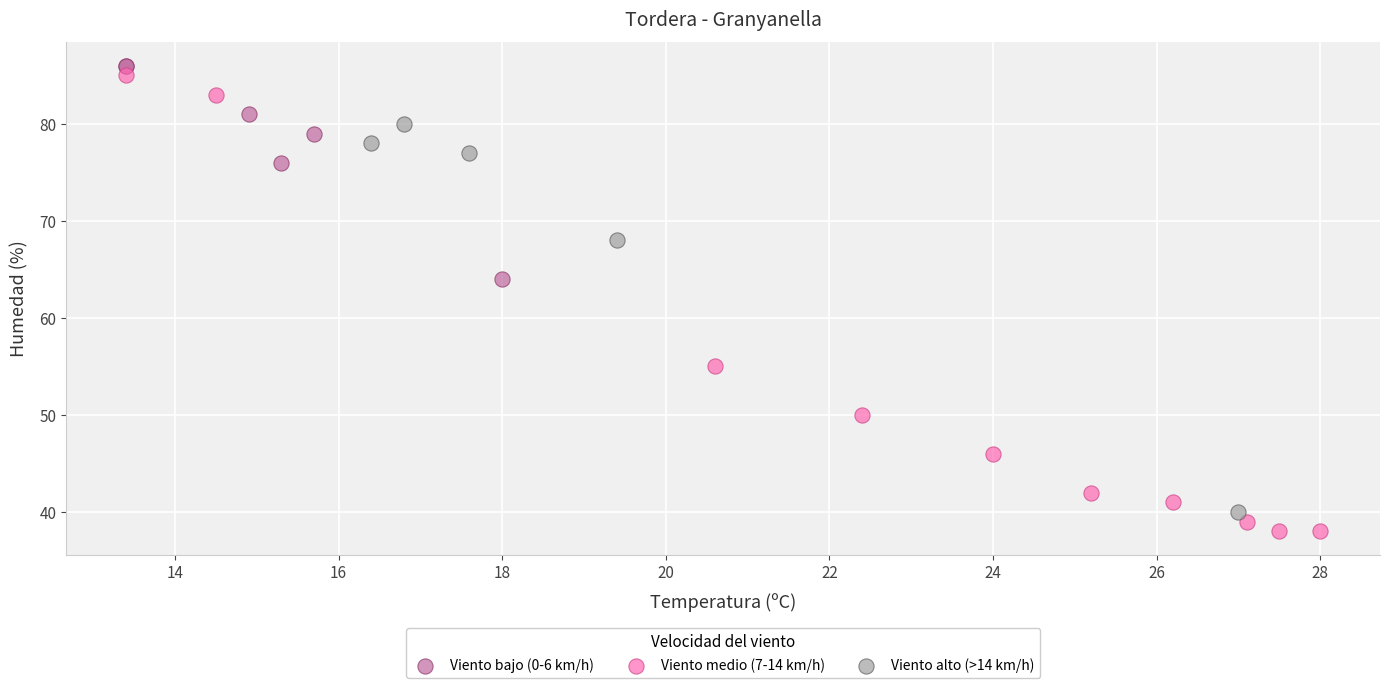

Which series has the largest Y range (max minus min)?

Viento medio (7-14 km/h)